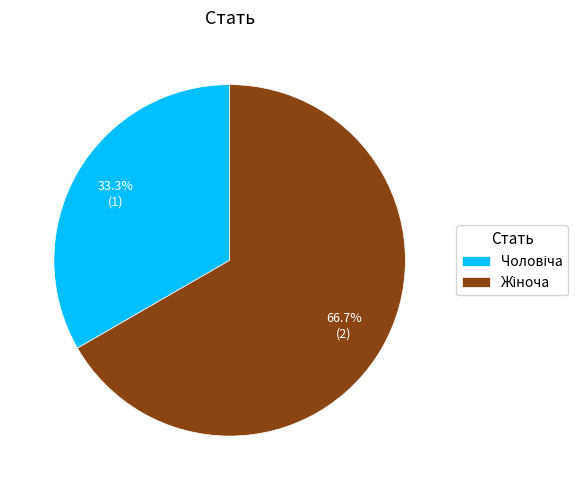

Rank the categories by value from lowest to highest.

Чоловіча, Жіноча